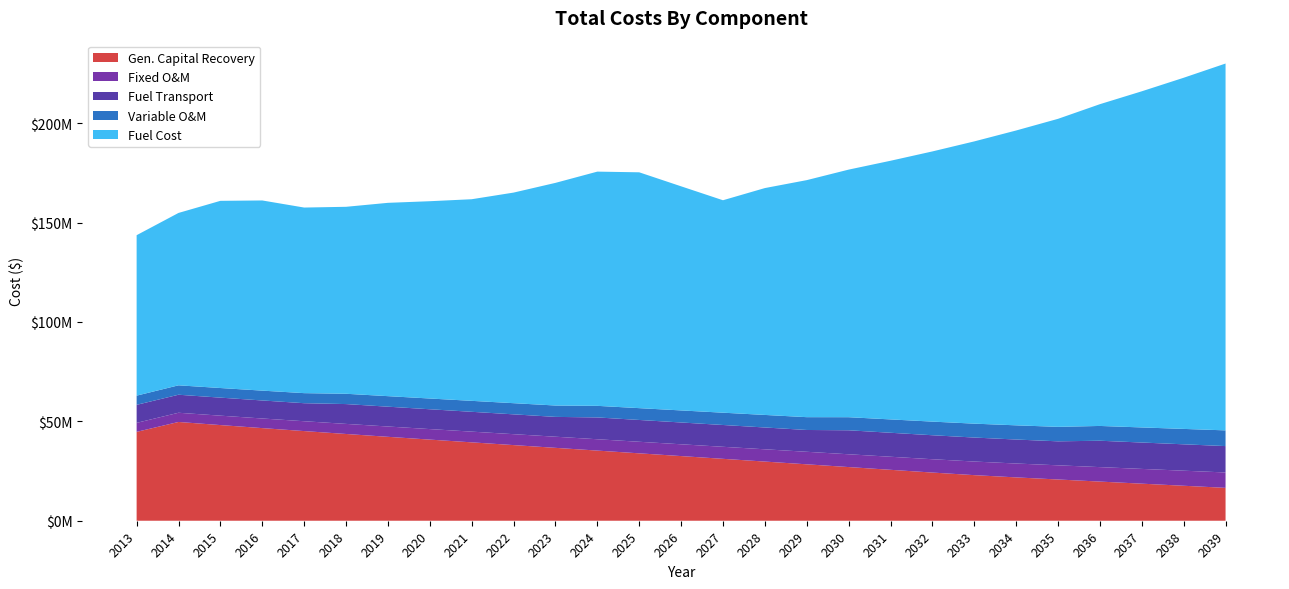

Reading left to right, extract all data points from this chart.

Gen. Capital Recovery: 44720741.4	49699686.5	48133129.1	46605161.4	45112890.9	43653685.6	42225063.3	40824724.3	39440566.5	38058764.6	36676962.7	35295160.8	33913358.9	32531557.0	31149755.1	29767953.1	28386151.2	27004349.3	25622547.4	24240745.5	22939442.2	21803340.3	20751935.6	19700530.8	18649125.9	17597721.1	16546316.3
Fixed O&M: 4526916.2	4633357.6	4737744.0	4842592.8	4956077.6	5072747.0	5186328.0	5293055.2	5395658.6	5497572.2	5600778.5	5708078.4	5819707.2	5935069.7	6055631.4	6179818.6	6308139.3	6438484.4	6572802.7	6709356.1	6846749.3	6987781.5	7131549.7	7277689.3	7427368.1	7580538.3	7737679.5
Fuel Transport: 9068571.0	9068571.0	9068571.0	9068571.0	9068571.0	9975428.1	9975428.1	9975428.1	9975428.1	9975428.1	9975428.1	10972970.9	10972970.9	10972970.9	10972970.9	10972970.9	10972970.9	12070268.0	12070268.0	12070268.0	12070268.0	12070268.0	12070268.0	13277294.8	13277294.8	13277294.8	13277294.8
Variable O&M: 4626046.4	4734818.5	4841490.8	4948635.6	5064605.5	5183829.7	5299897.9	5408962.2	5513812.4	5617957.7	5723424.0	5833073.5	5947146.8	6065035.5	6188237.3	6315143.9	6446274.5	6579474.0	6716733.5	6856277.2	6996679.0	7140799.5	7287716.0	7437055.7	7590012.1	7746536.4	7907118.7
Fuel Cost: 80735023.0	86743100.5	94185302.6	95691086.5	93388719.8	94077410.9	97275315.2	99274897.5	101450320.0	105966750.0	112028796.9	117857219.7	118670464.7	112770139.0	106897980.3	114152856.4	119270898.4	124580860.6	130146680.3	135953336.5	142024247.0	148364611.9	154990867.7	161913065.1	169144421.5	176698744.5	184590458.4